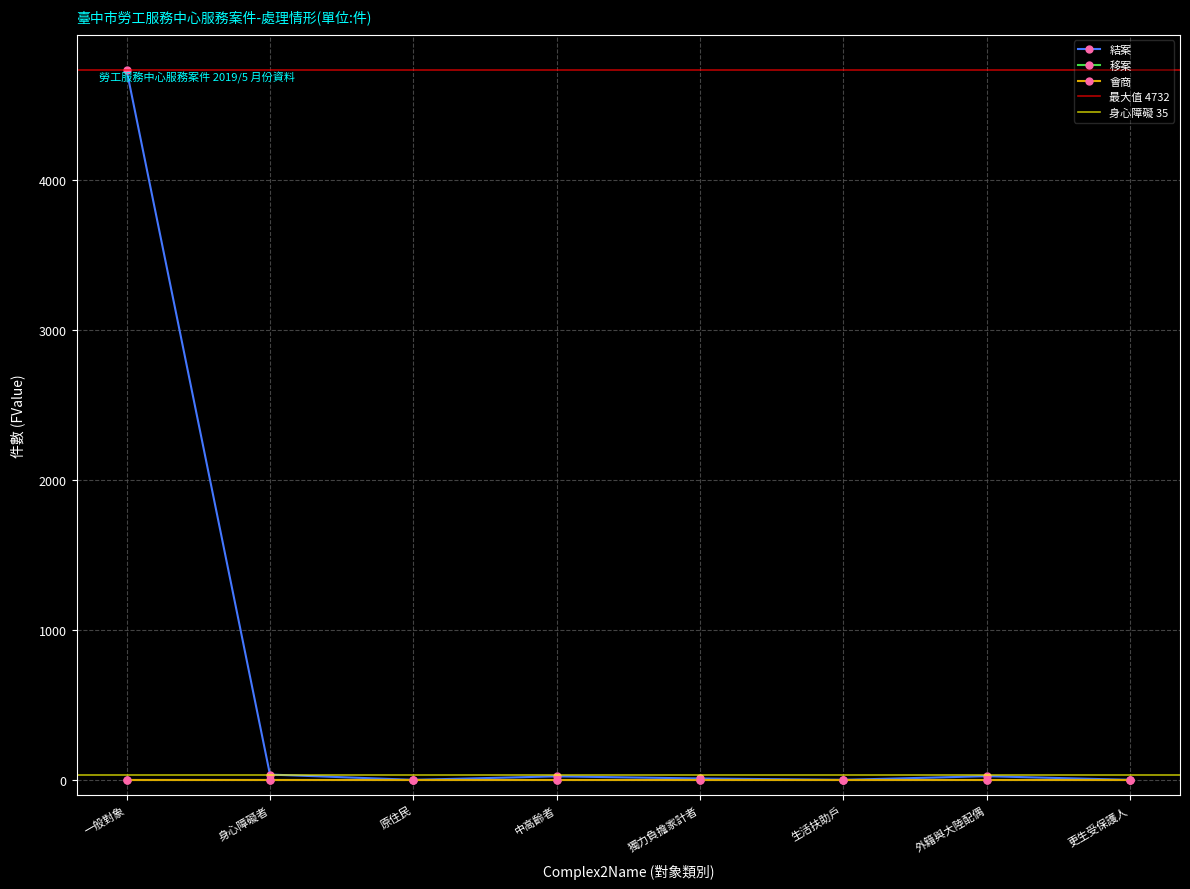

True or false: 移案 and 會商 cross at least once.

False